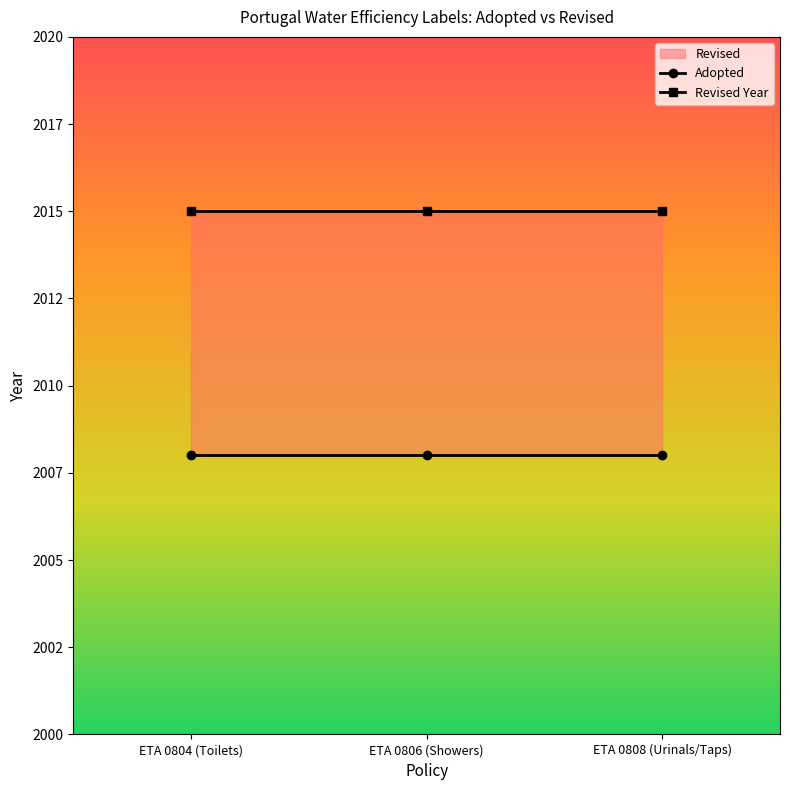

Reading right to left, list all the values displayed in this chart.

Adopted: 2008	2008	2008
Revised Year: 2015	2015	2015